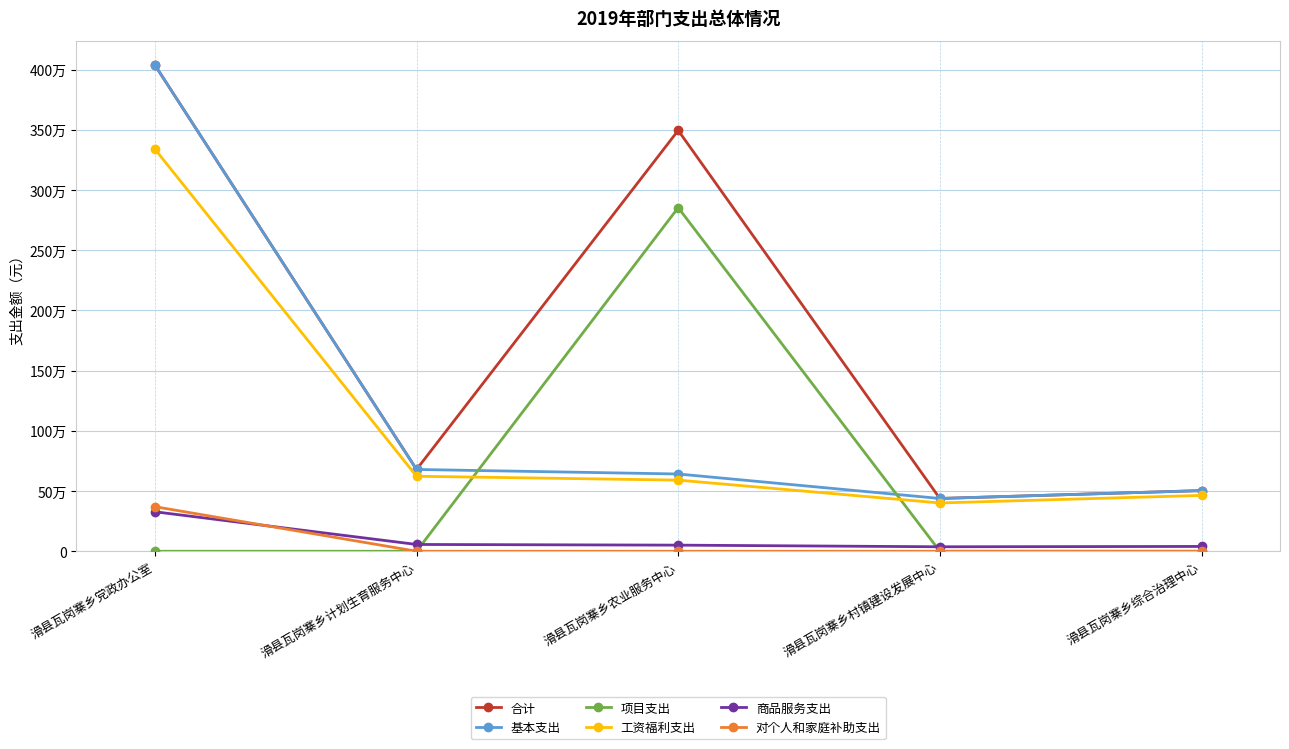

Does the chart have visible grid lines?

Yes